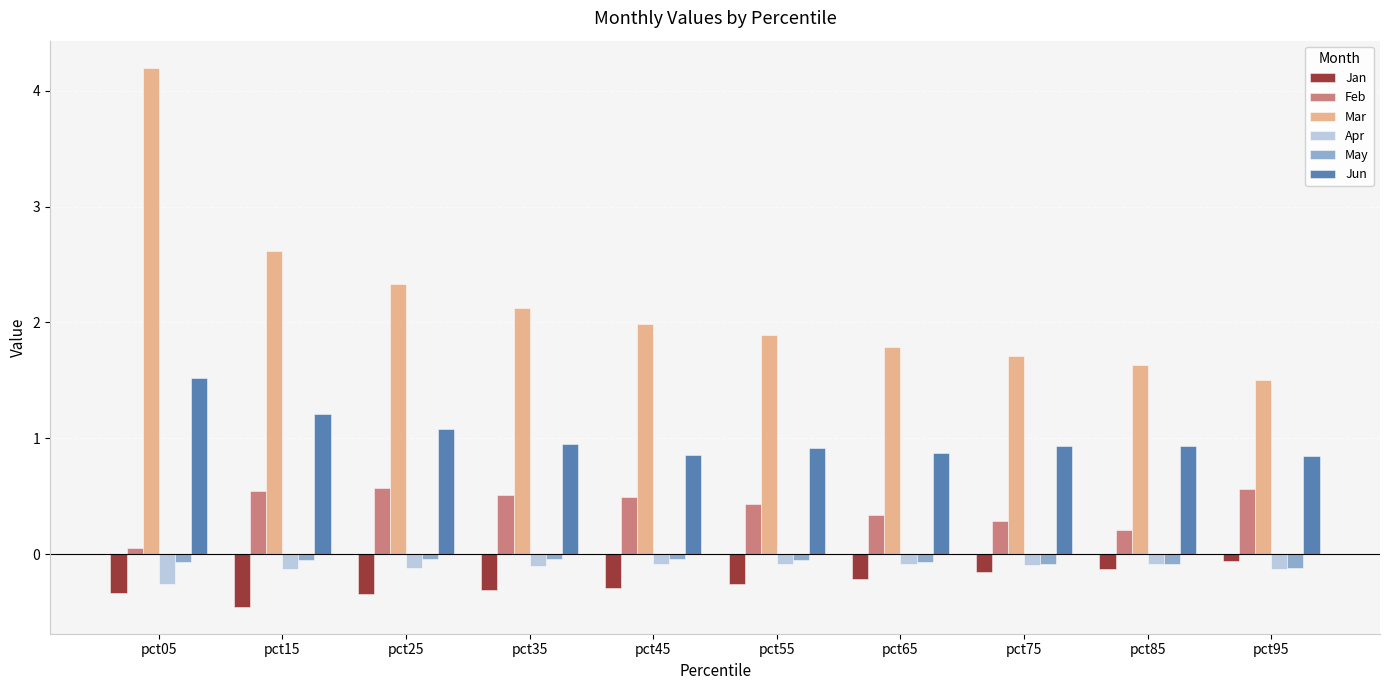

True or false: Jun has a value of 1.5 at pct05.

True